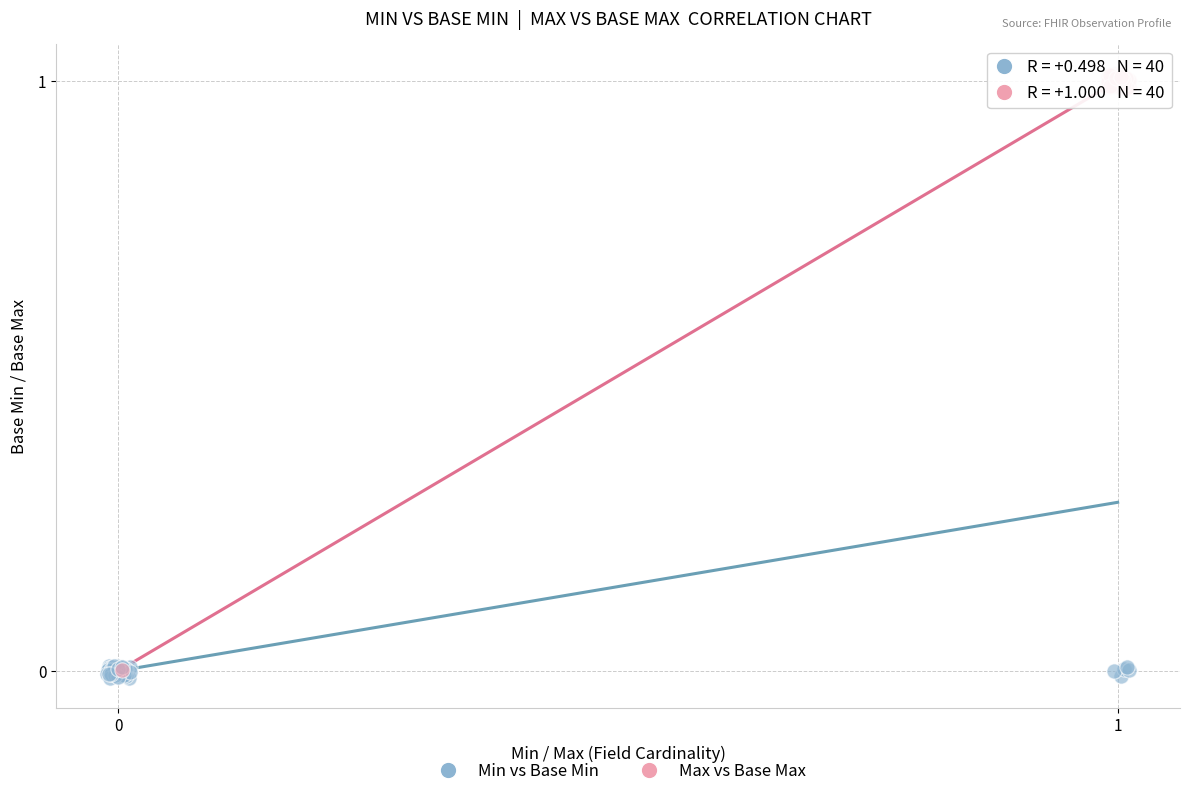

Which series has the largest Y range (max minus min)?

Min vs Base Min